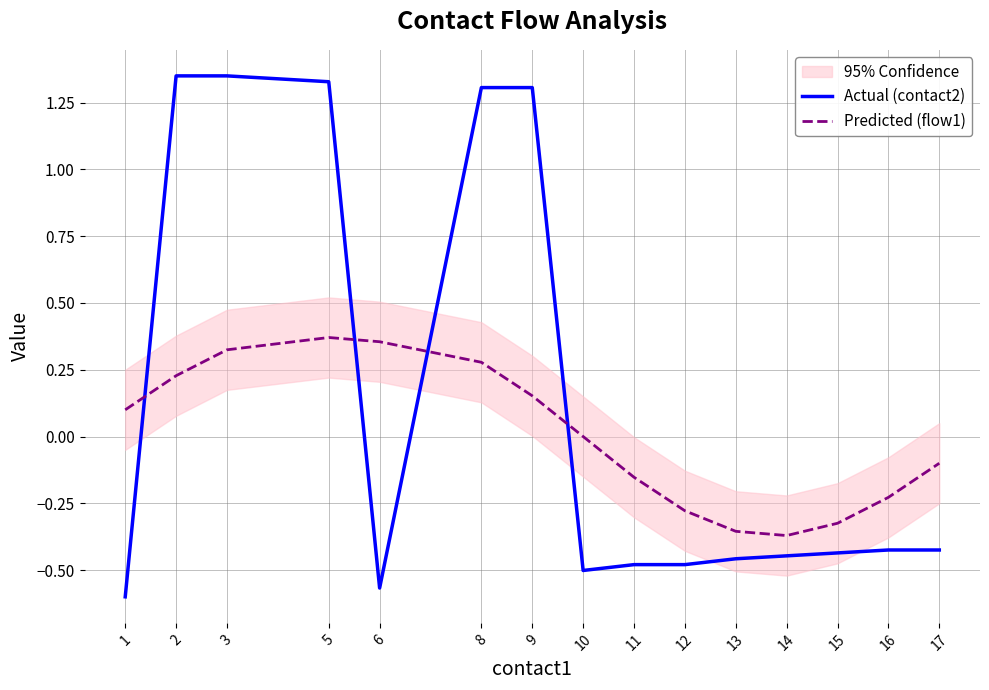

Where do Actual (contact2) and Predicted (flow1) first cross each other?

1 and 2